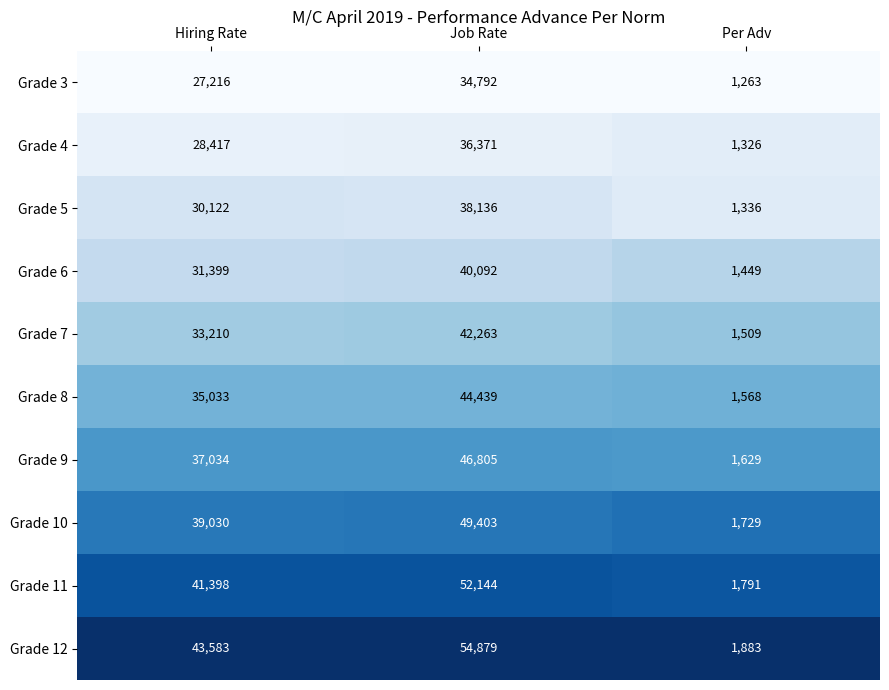

Is the value of Grade 8 at Hiring Rate greater than the value of Grade 9 at Hiring Rate?

No